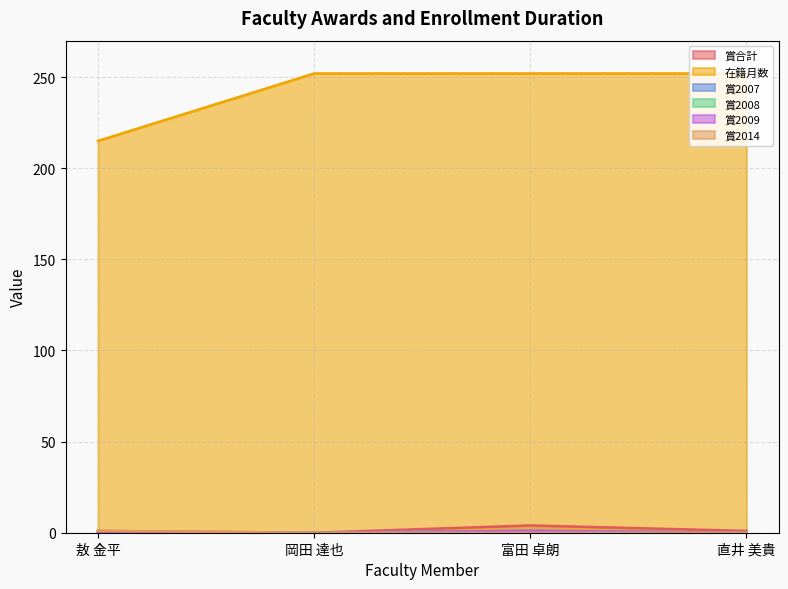

What is the label of the 2nd point from the left?

岡田 達也